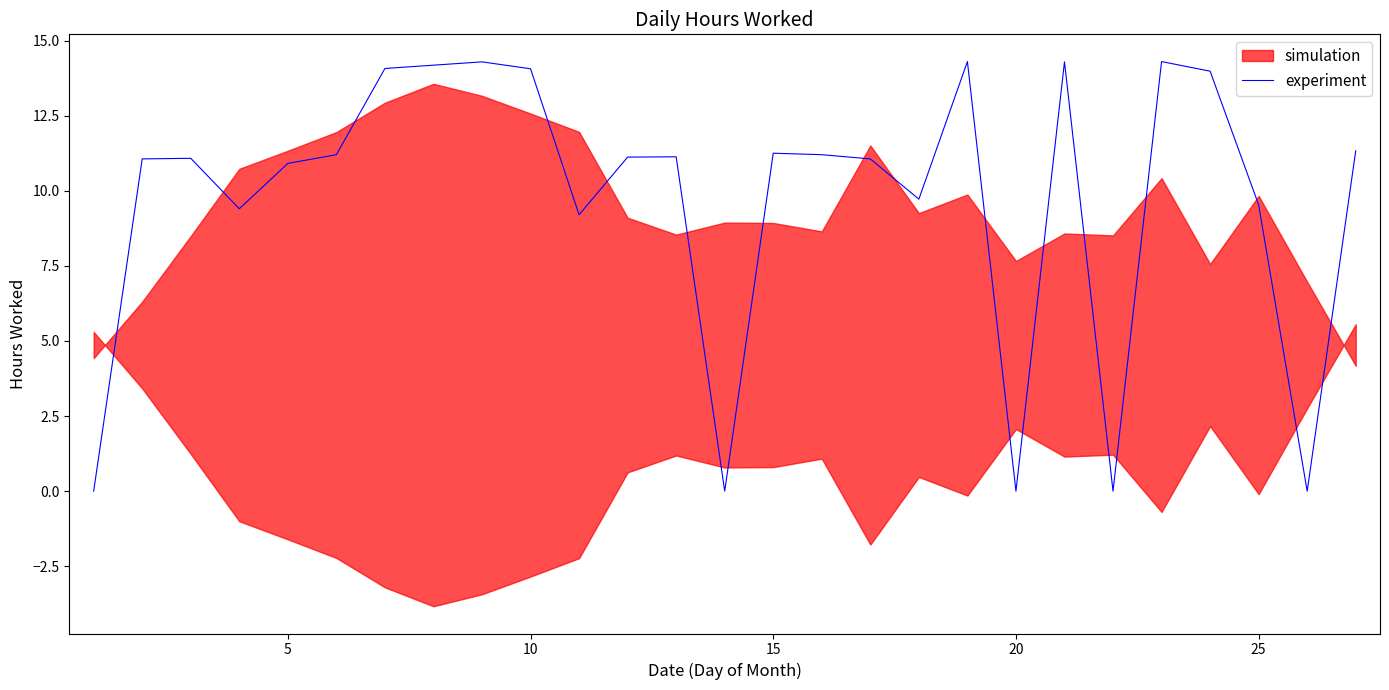

The experiment series shows -6.8 at 20. True or false?

False